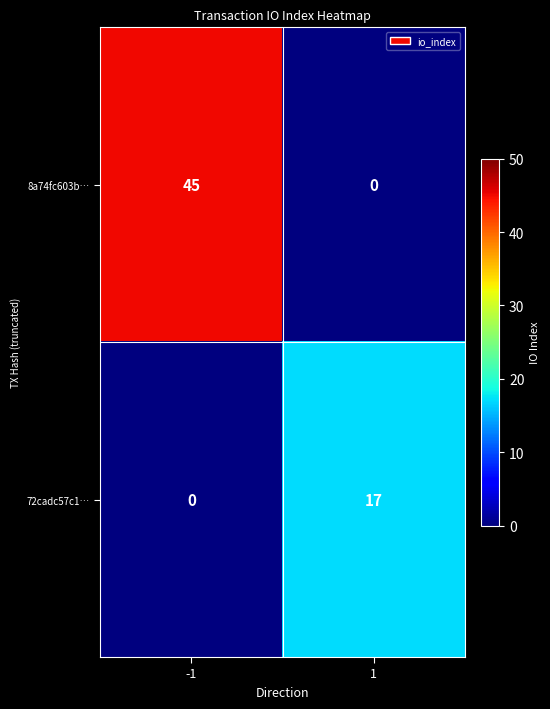

Which series has the largest range (max minus min)?

8a74fc603b…